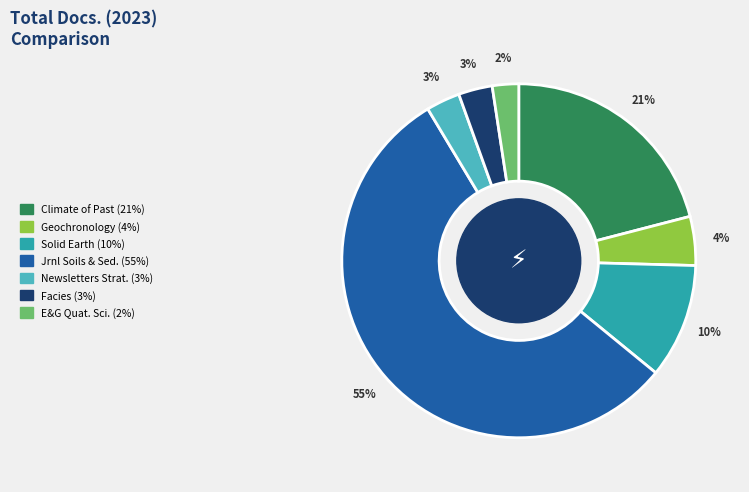

To the nearest percent, what is the average slice percentage?

14%